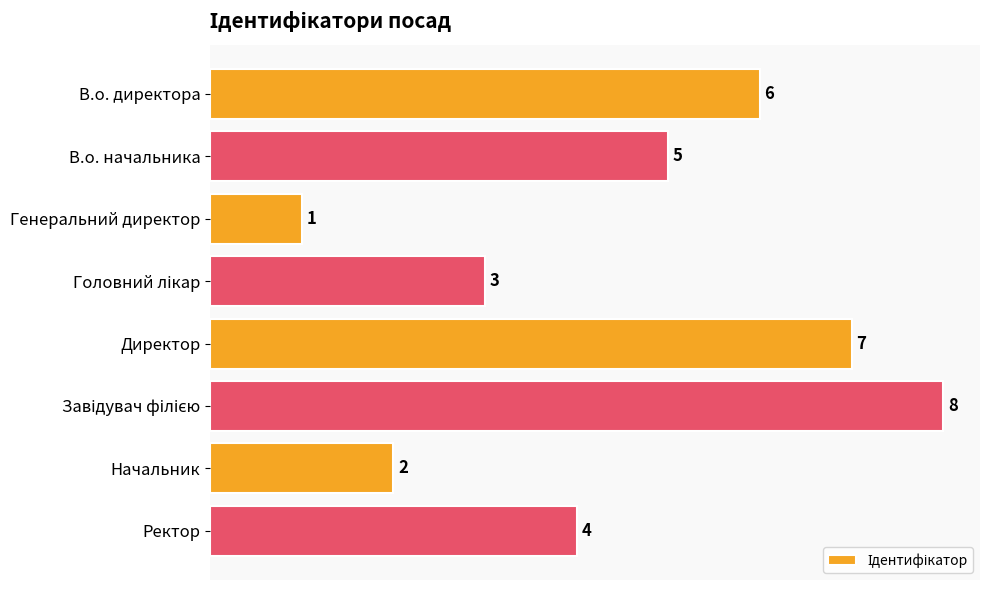

How many values are between 3 and 7?

5